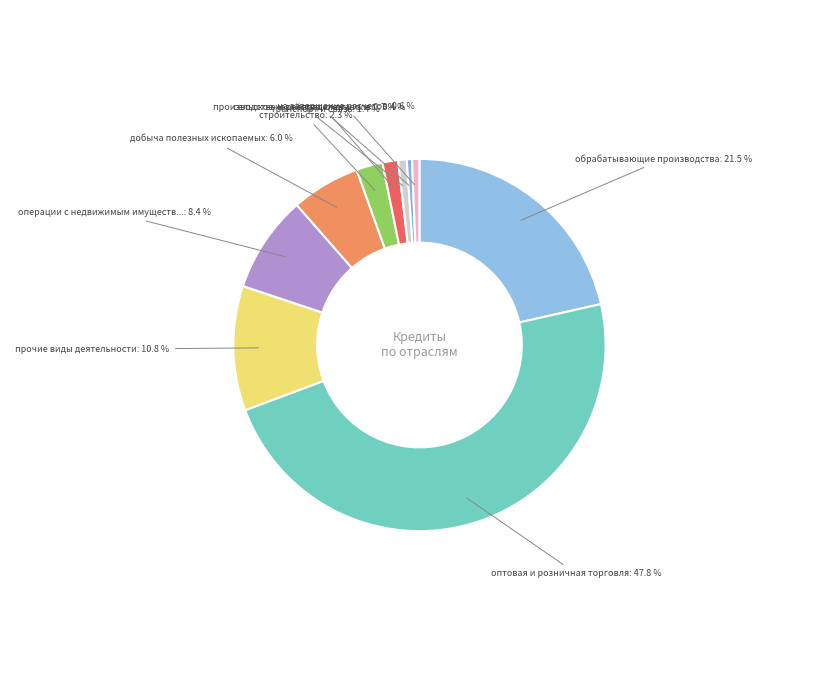

Count the number of slices in the pie.

10